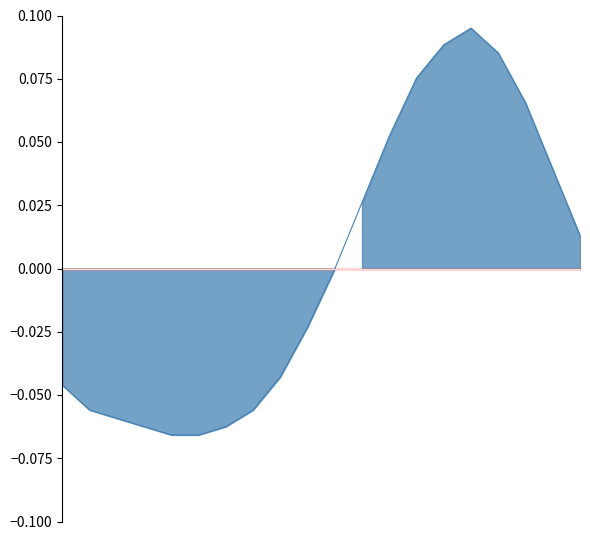

What is the difference between the second highest and second lowest values?

0.2